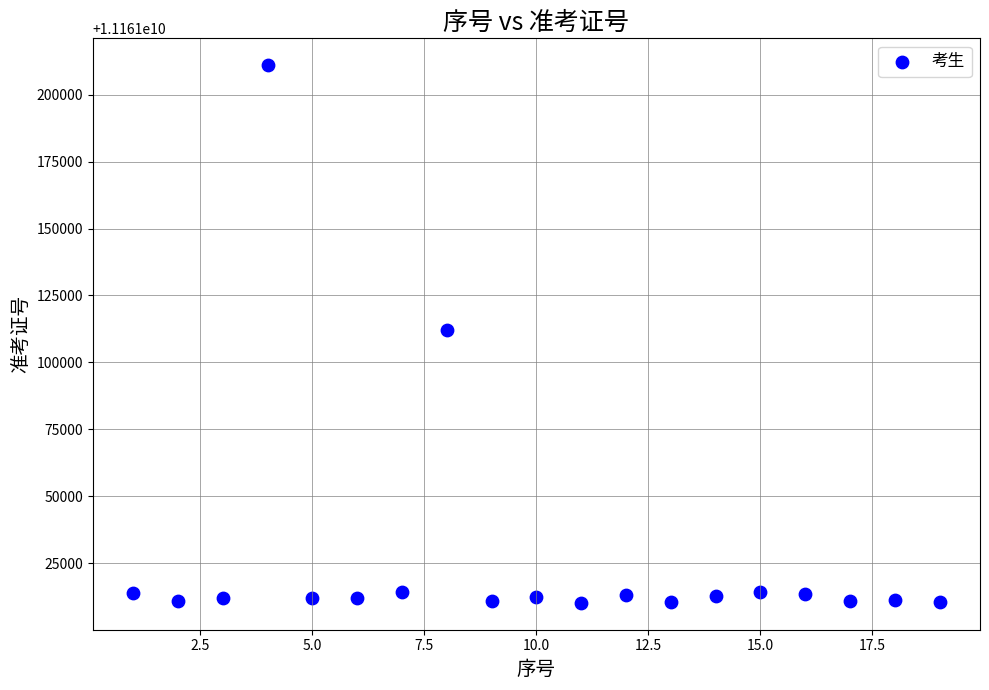

What is the range of Y values (max minus min)?

200702